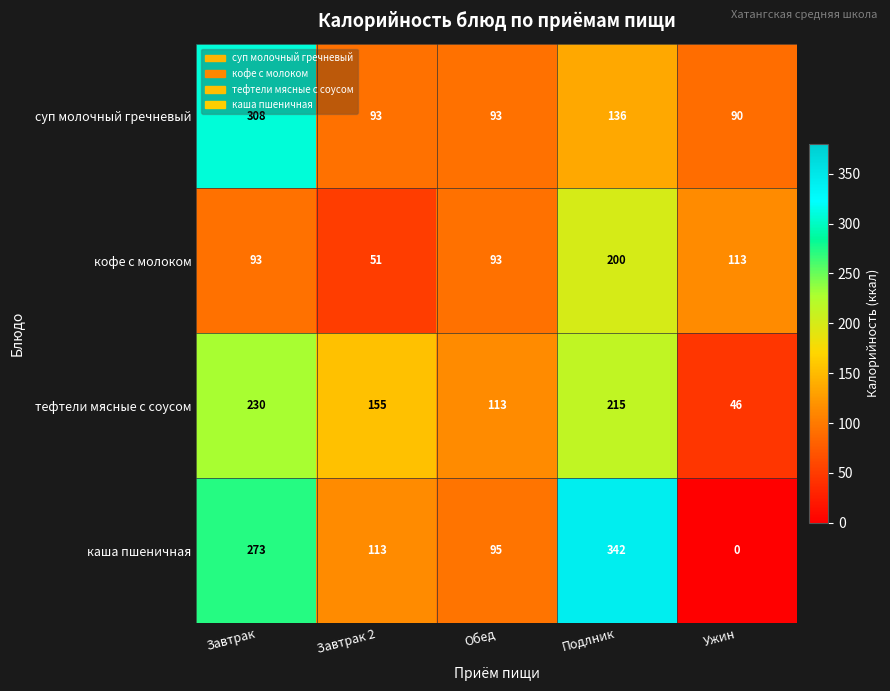

Which series has the largest range (max minus min)?

каша пшеничная